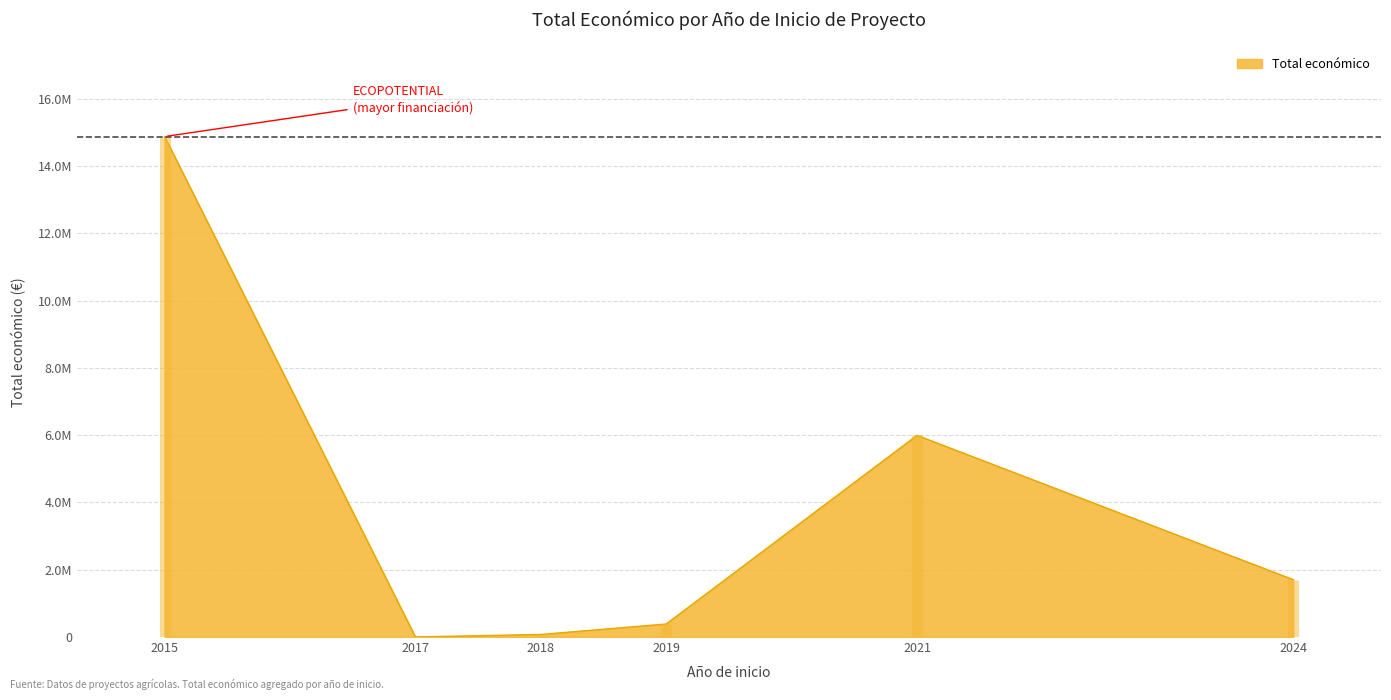

At which label is the value closest to 7438670?

2021